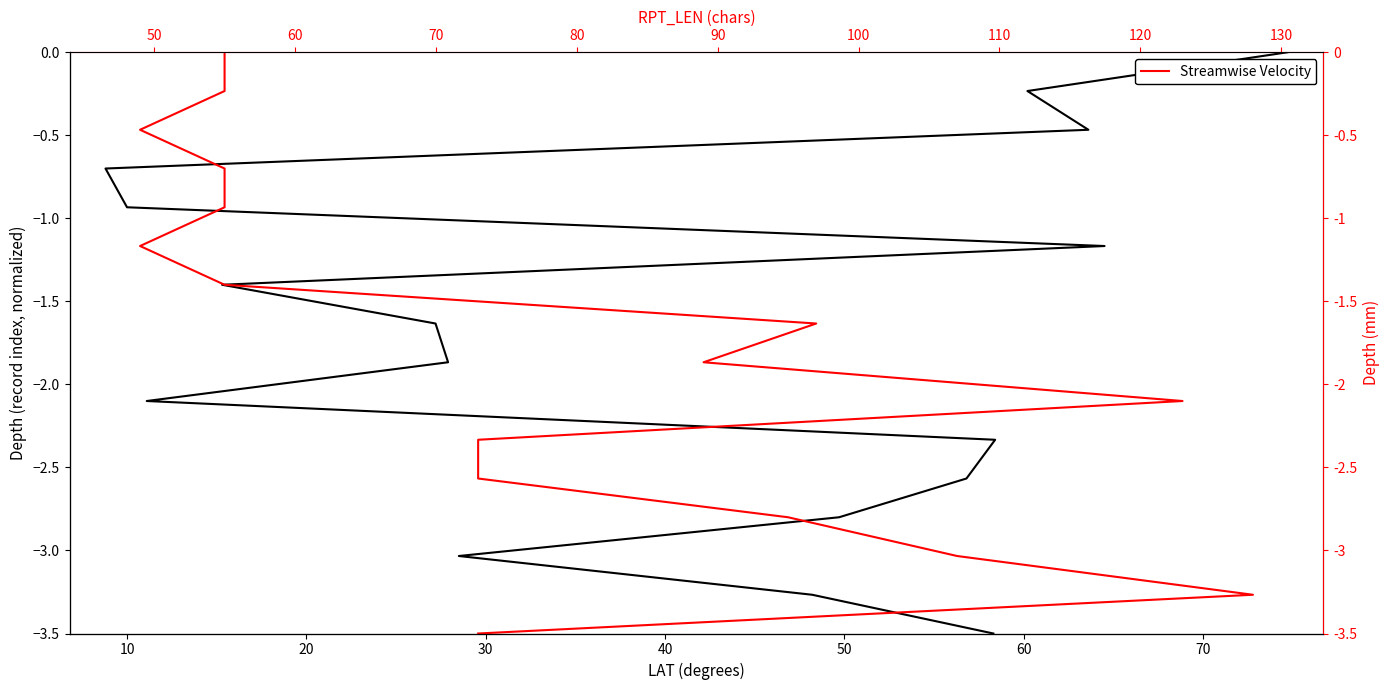

How many lines are shown in the chart?

2